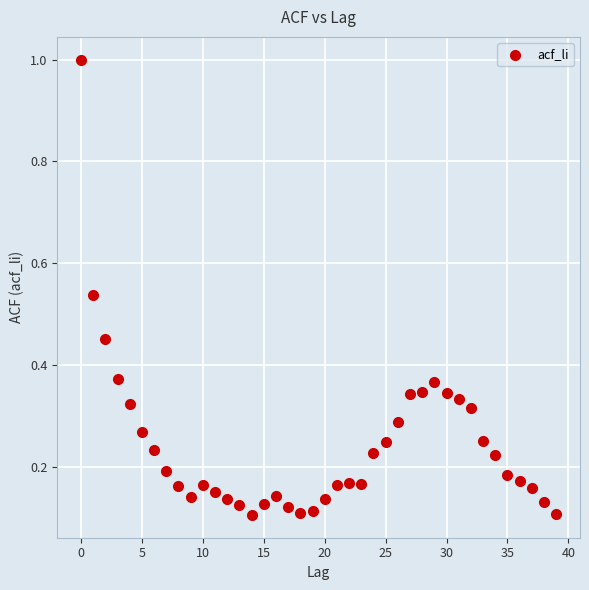

What is the range of Y values (max minus min)?

0.9